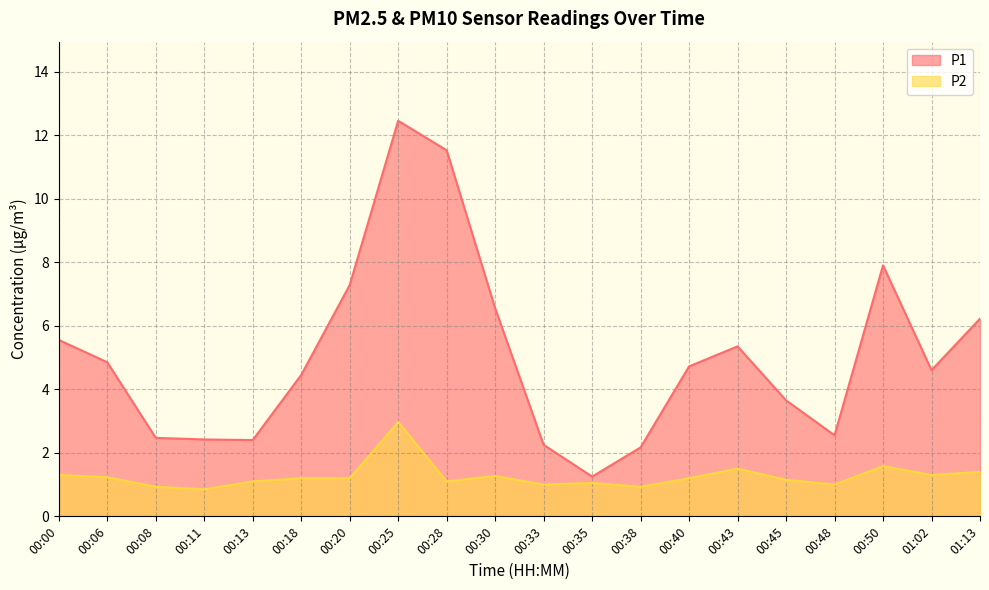

What is the sum of the P1 values at 00:30 and 00:33?

8.8